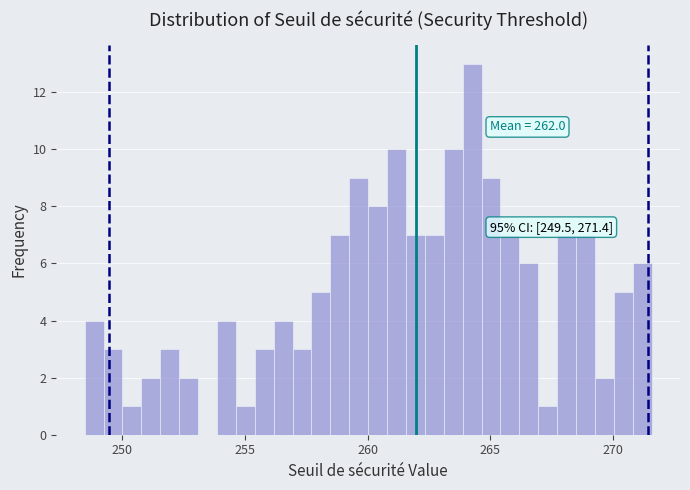

Read against the x-axis, roughly where is the centre of the tallest bar?

264.5